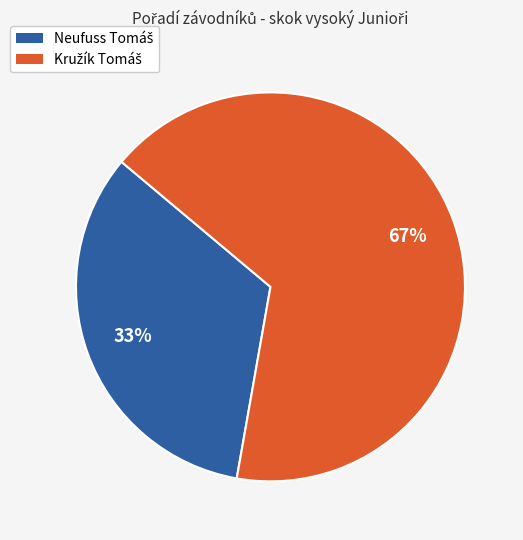

To the nearest percent, what is the average slice percentage?

50%